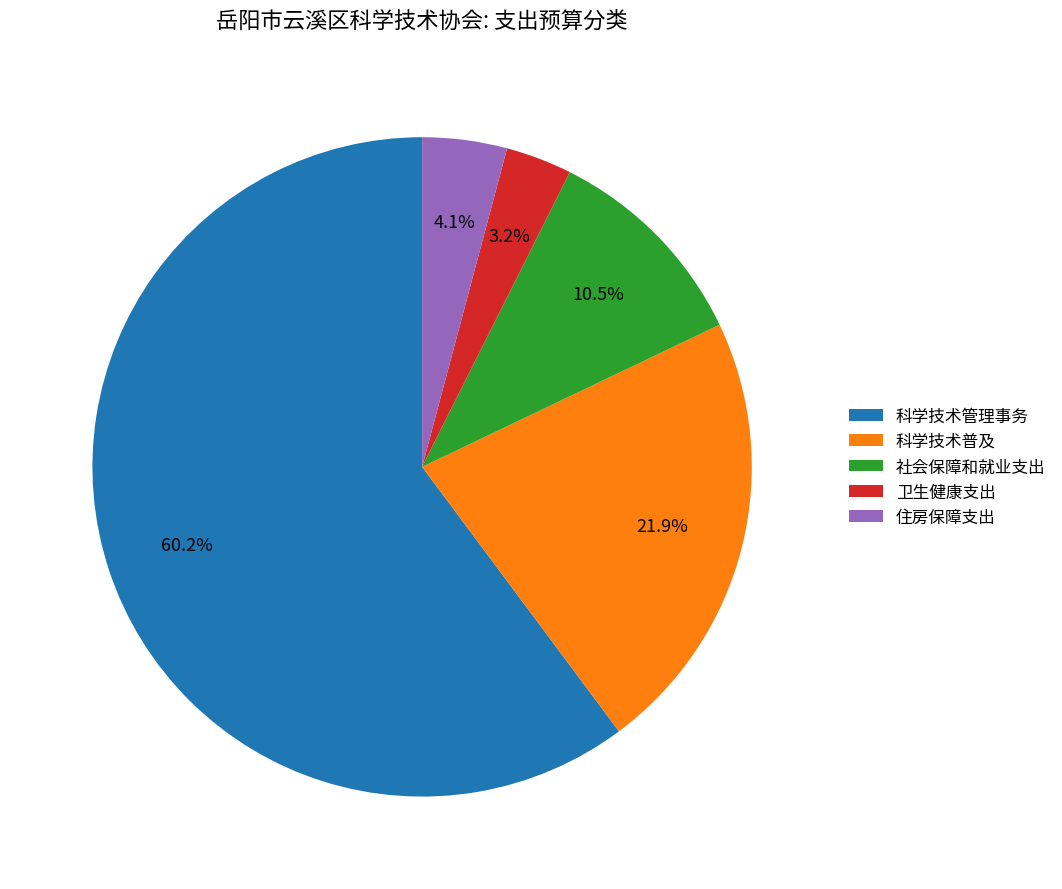

Which category has the smallest portion of the pie?

卫生健康支出